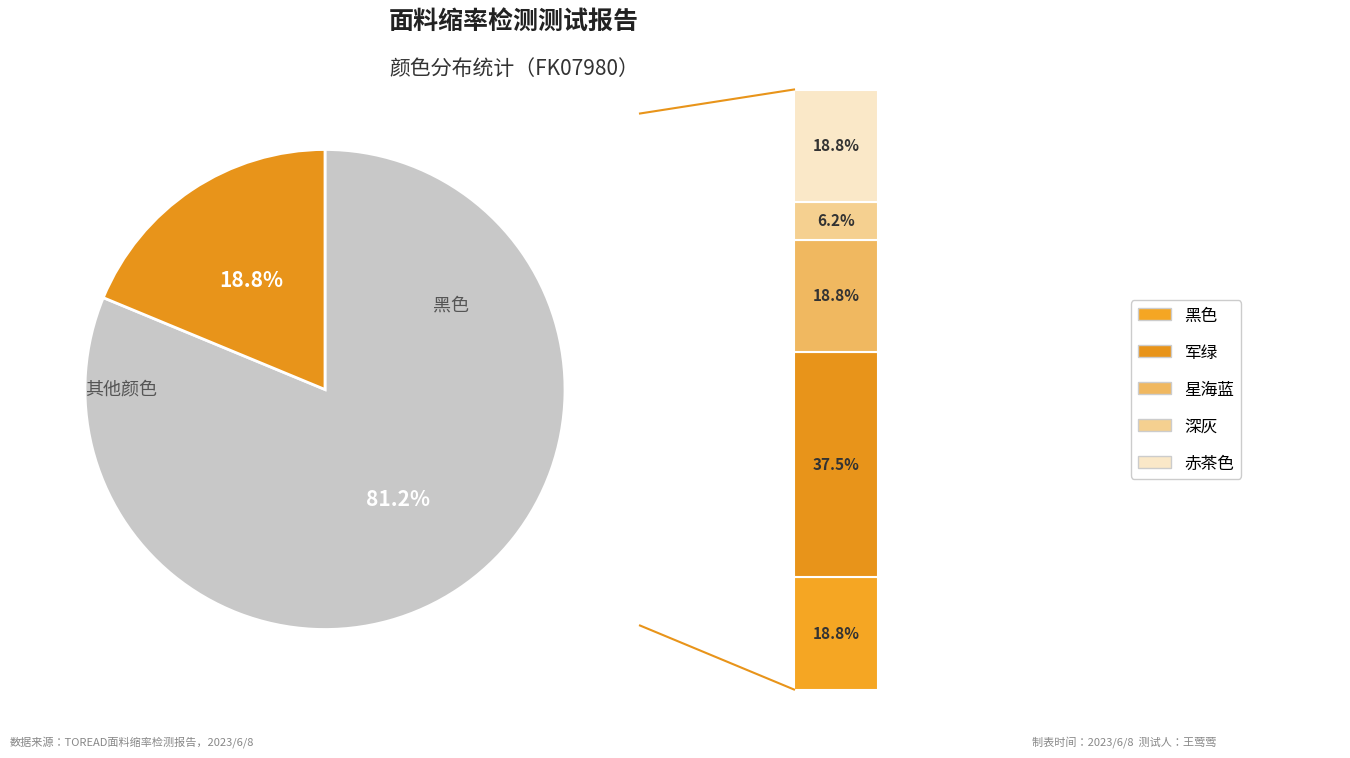

Count the number of slices in the pie.

2